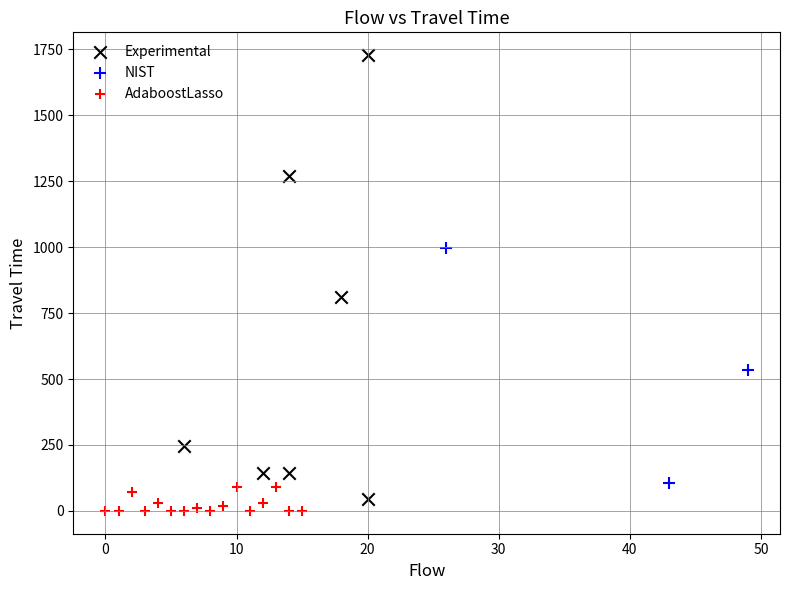

Which series contains the highest Y value?

Experimental